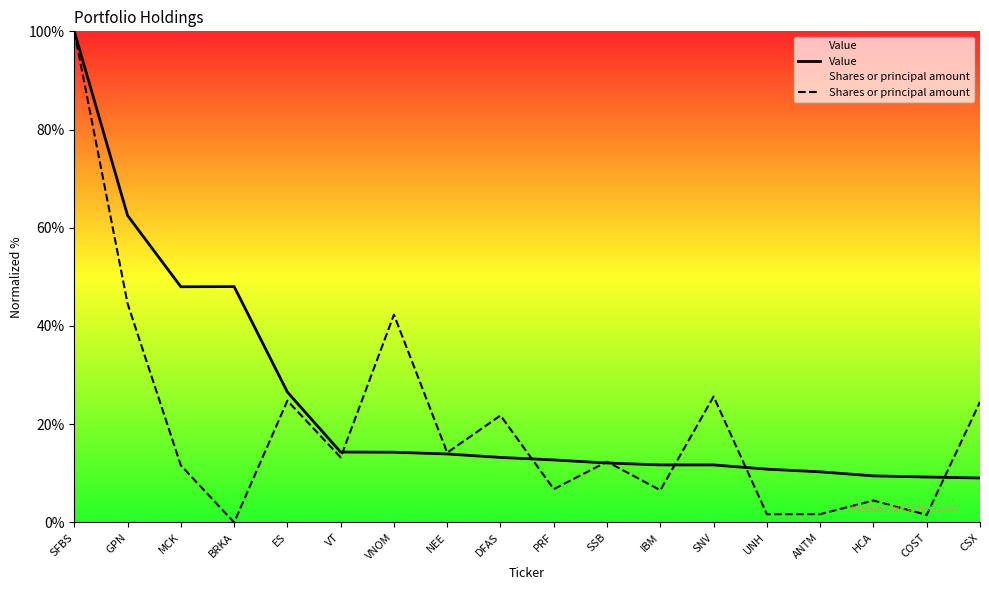

Rank the categories by Value value from highest to lowest.

SFBS, GPN, BRKA, MCK, ES, VT, VNOM, NEE, DFAS, PRF, SSB, IBM, SNV, UNH, ANTM, HCA, COST, CSX